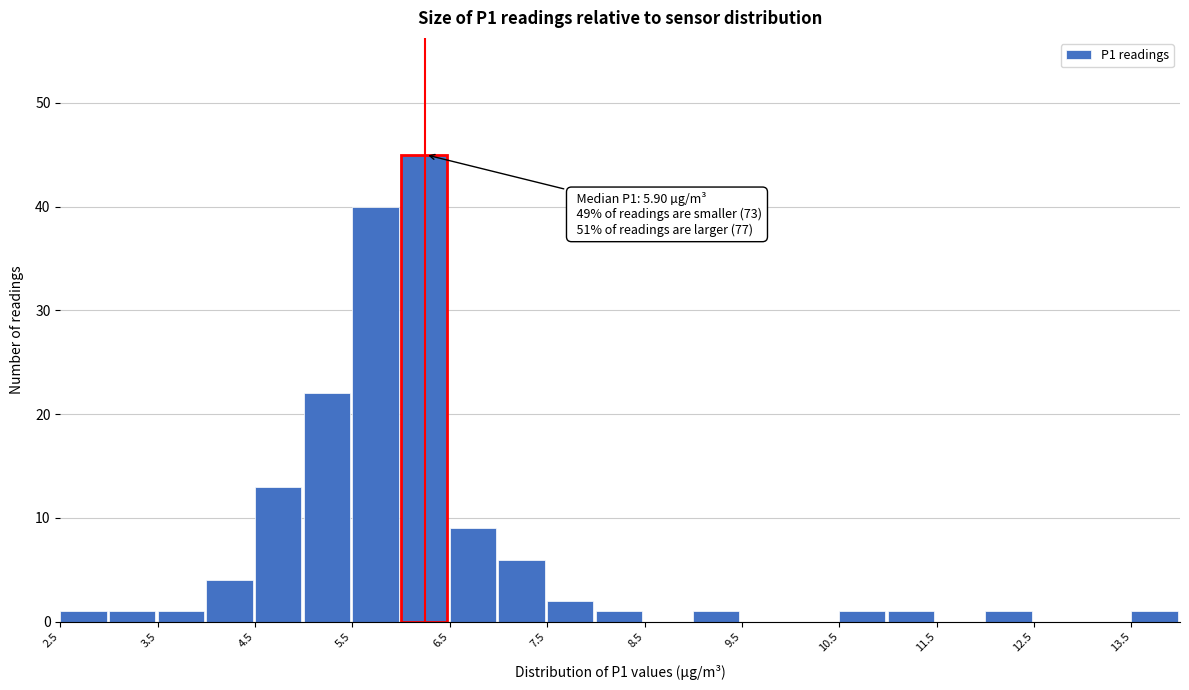

Over which range of the x-axis is the bar tallest?

6.0 to 6.5